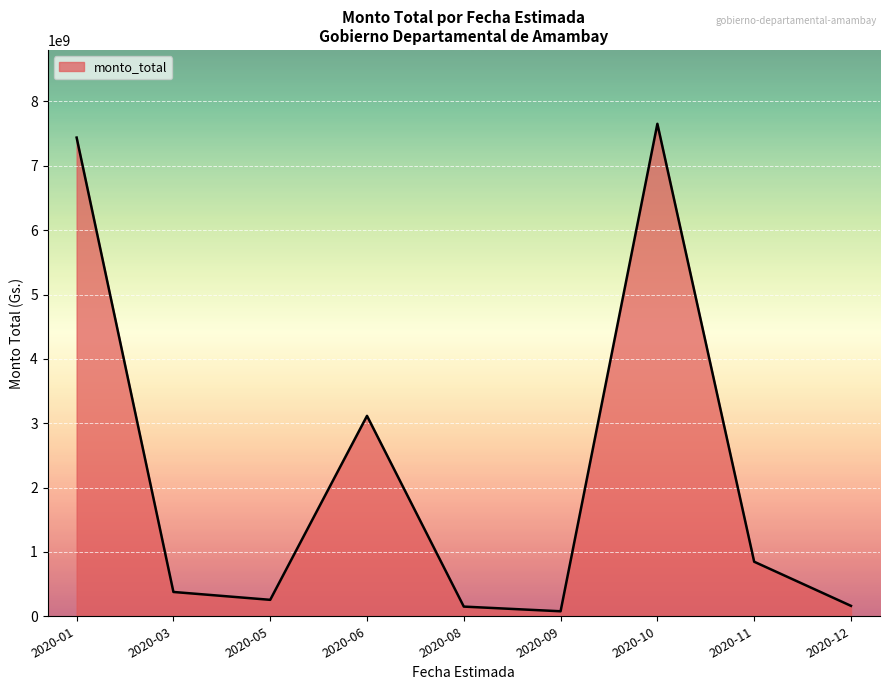

Which label corresponds to the largest value in the chart?

2020-10